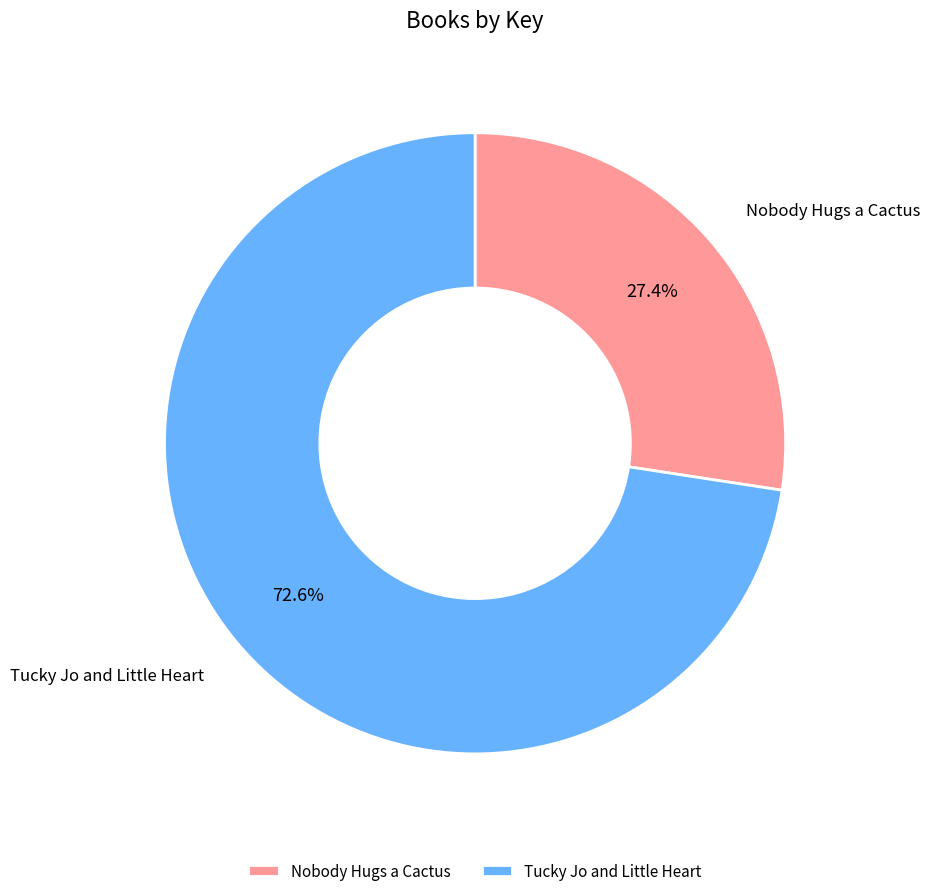

Count the number of slices in the pie.

2